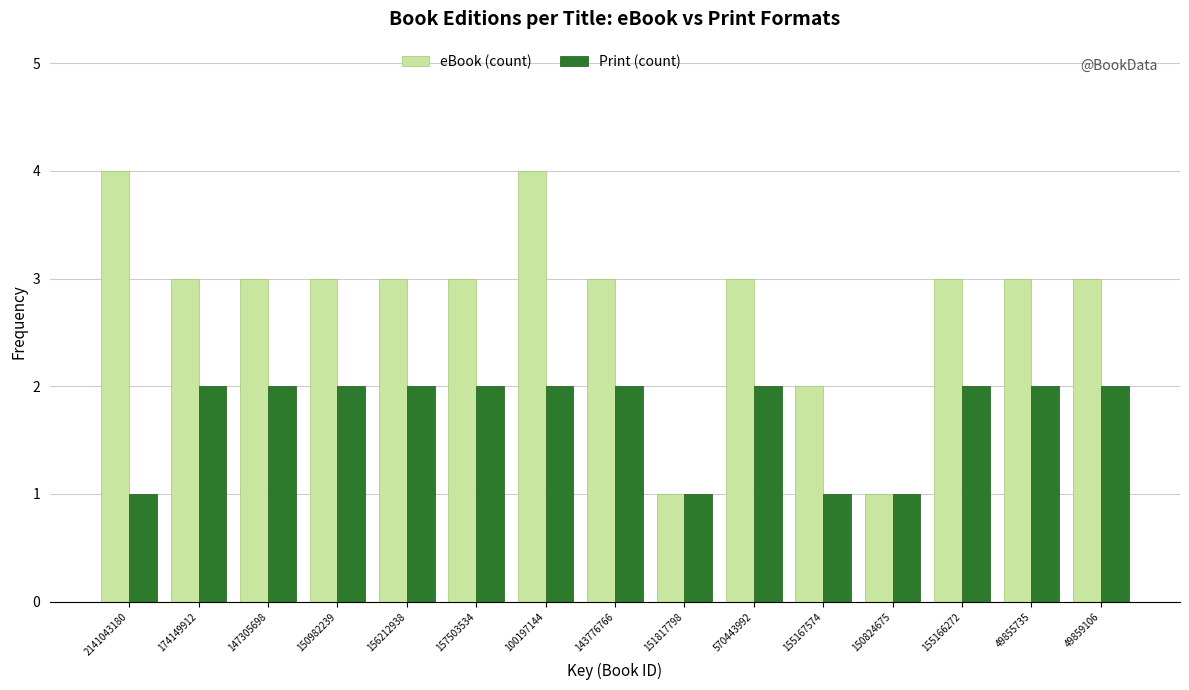

Reading left to right, transcribe all the data shown in this chart.

eBook (count): 2141043180=4	174149912=3	147305698=3	150982239=3	156212938=3	157503534=3	100197144=4	143776766=3	151817798=1	570443992=3	155167574=2	150824675=1	155166272=3	49855735=3	49859106=3
Print (count): 2141043180=1	174149912=2	147305698=2	150982239=2	156212938=2	157503534=2	100197144=2	143776766=2	151817798=1	570443992=2	155167574=1	150824675=1	155166272=2	49855735=2	49859106=2